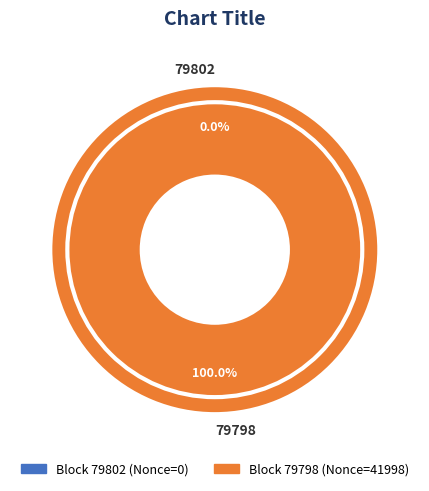

How many slices are in this pie chart?

2